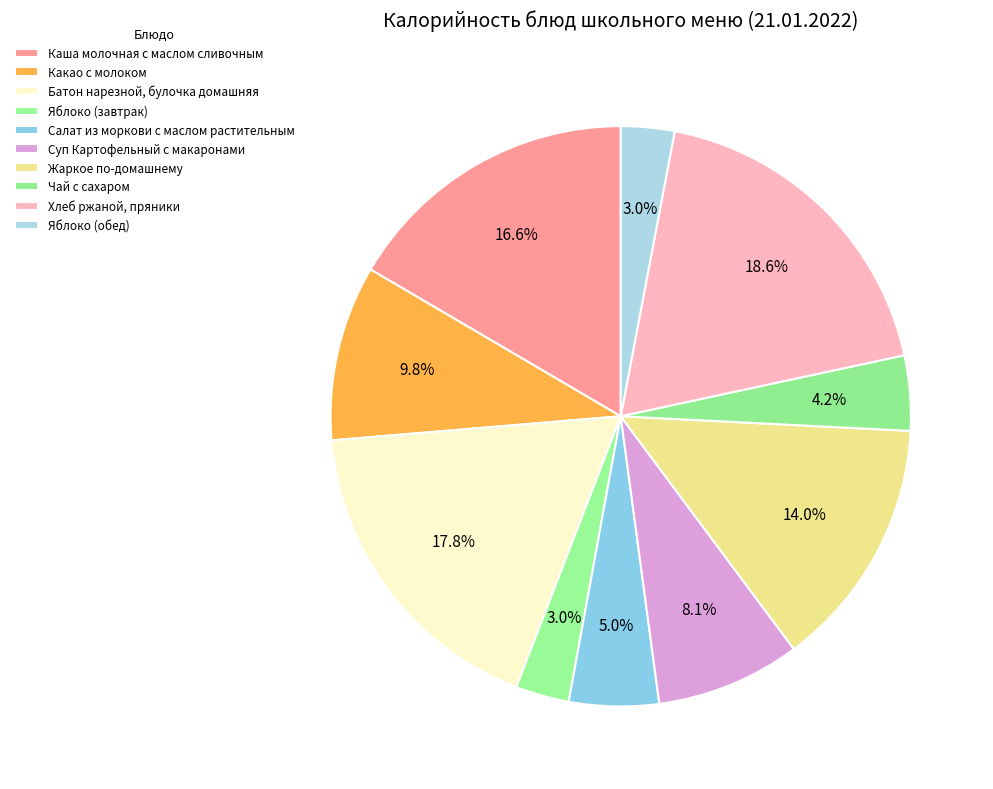

What is the largest slice in the pie chart?

Хлеб ржаной, пряники